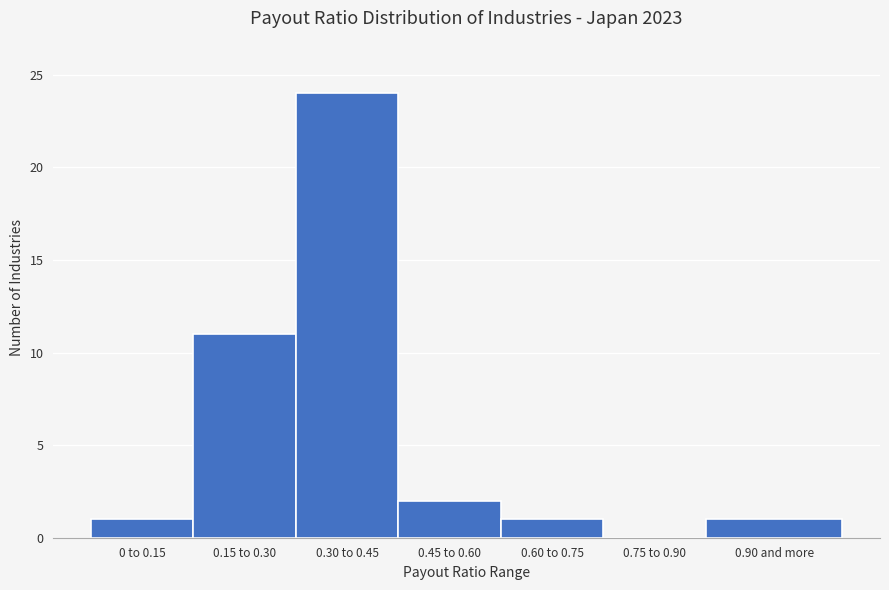

Reading left to right, transcribe all the data shown in this chart.

0 to 0.15=1	0.15 to 0.30=11	0.30 to 0.45=24	0.45 to 0.60=2	0.60 to 0.75=1	0.75 to 0.90=0	0.90 and more=1